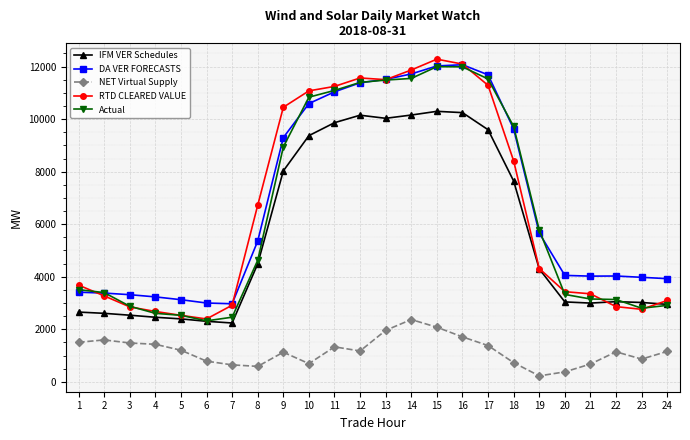

What is the total value across all series at 10?

42569.9